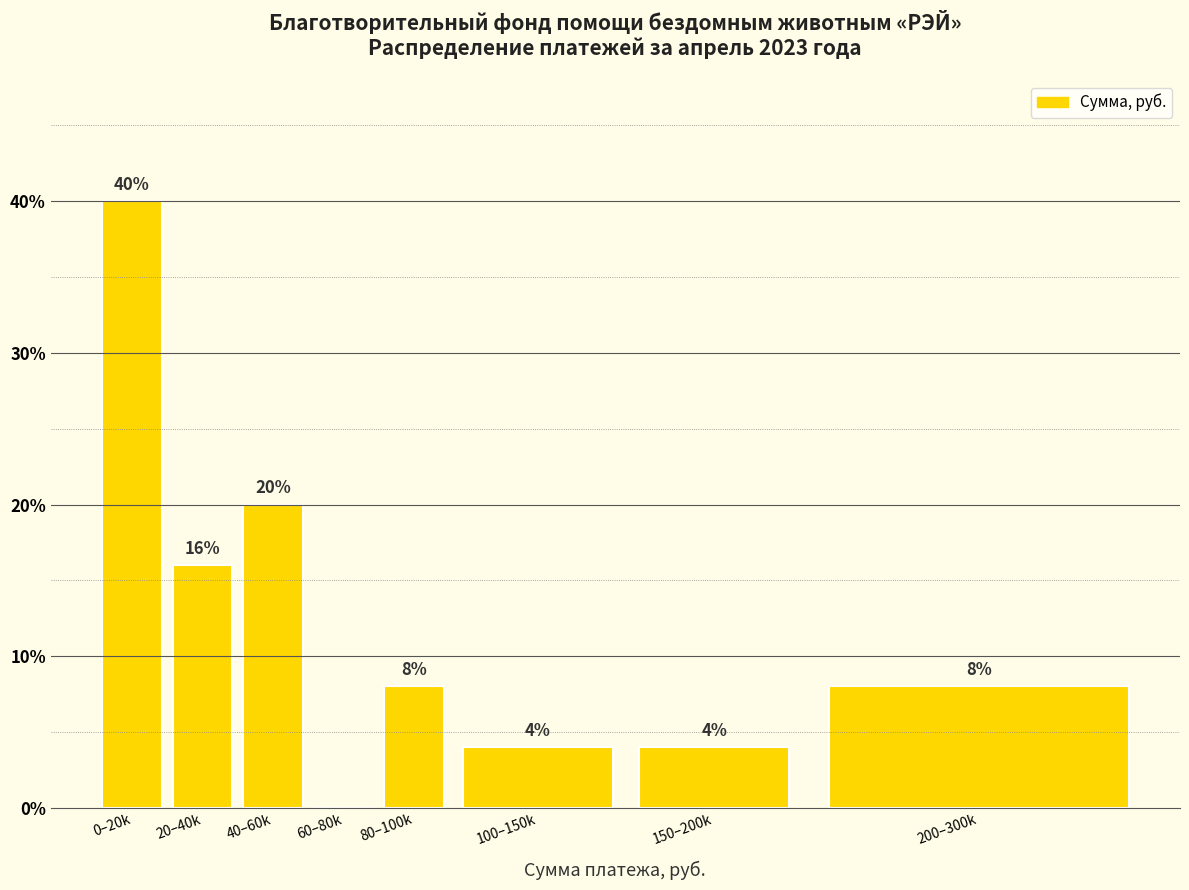

Reading left to right, extract all data points from this chart.

0–20k=40	20–40k=16	40–60k=20	60–80k=0	80–100k=8	100–150k=4	150–200k=4	200–300k=8